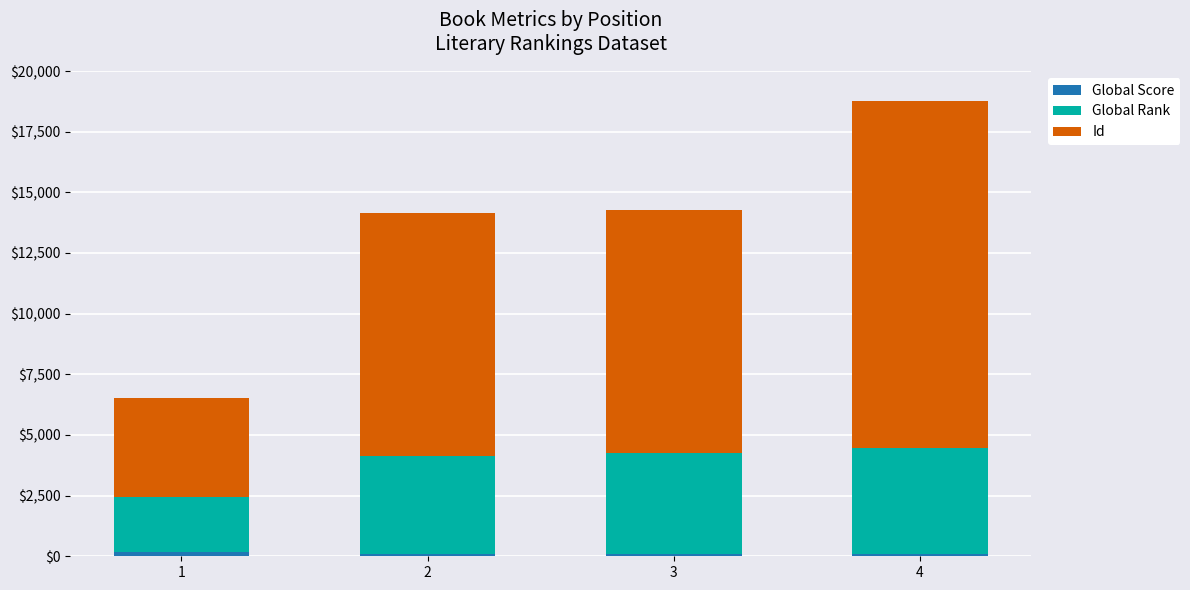

At which category is the sum across all series the highest?

4